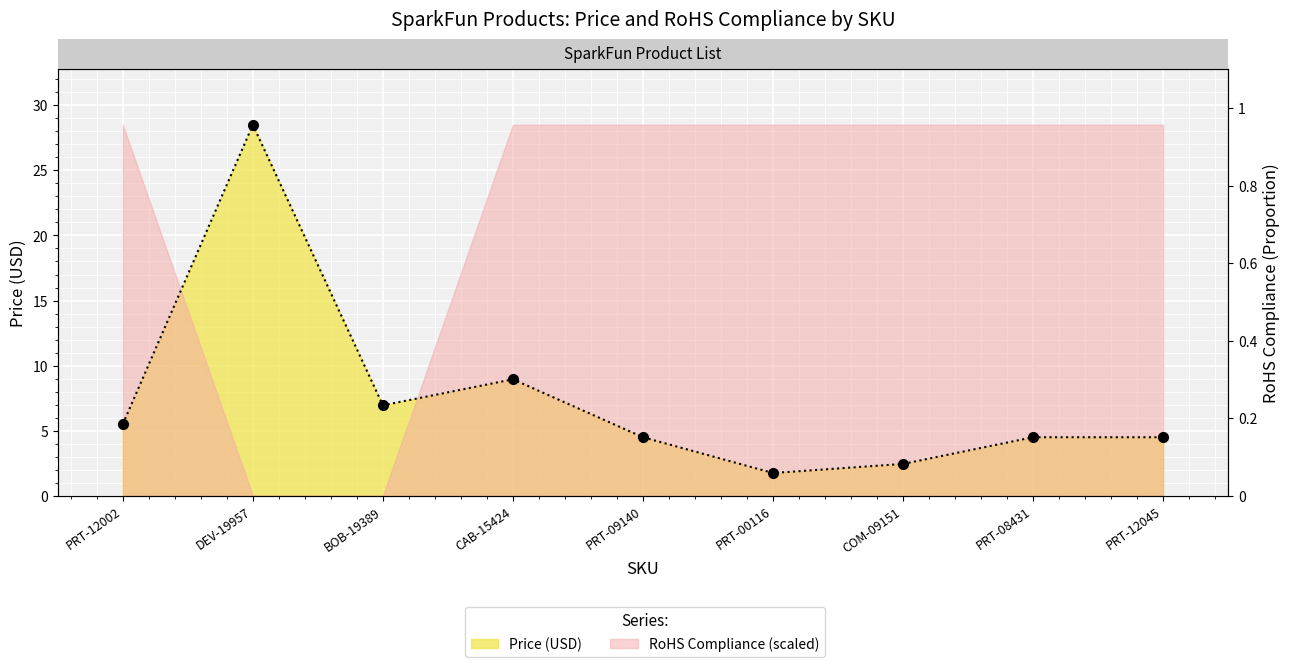

What is the change in value from PRT-12002 to PRT-09140?

-1.0